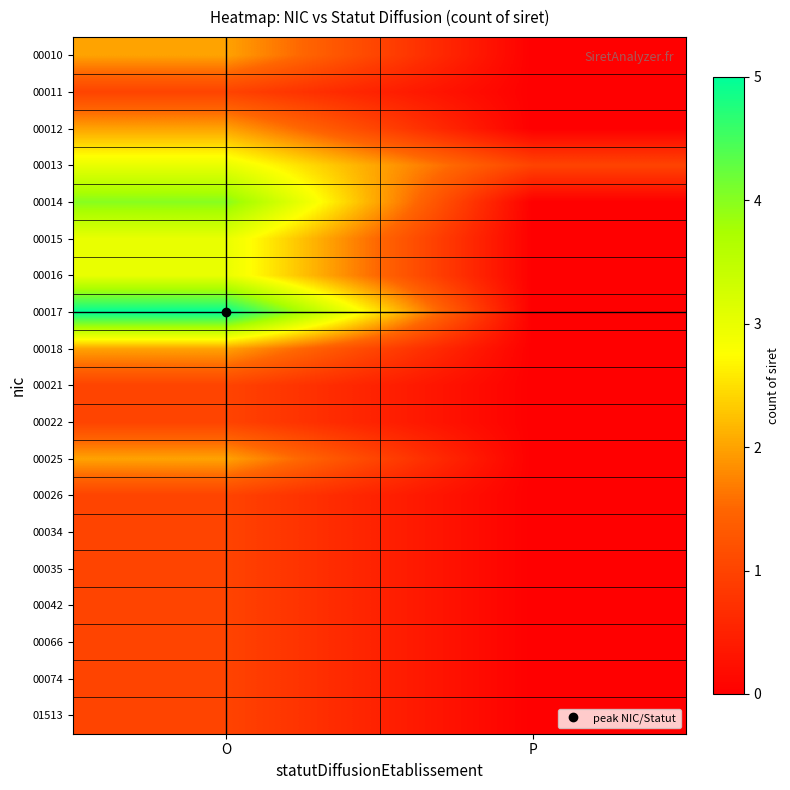

Which series changed the most between O and P?

00017